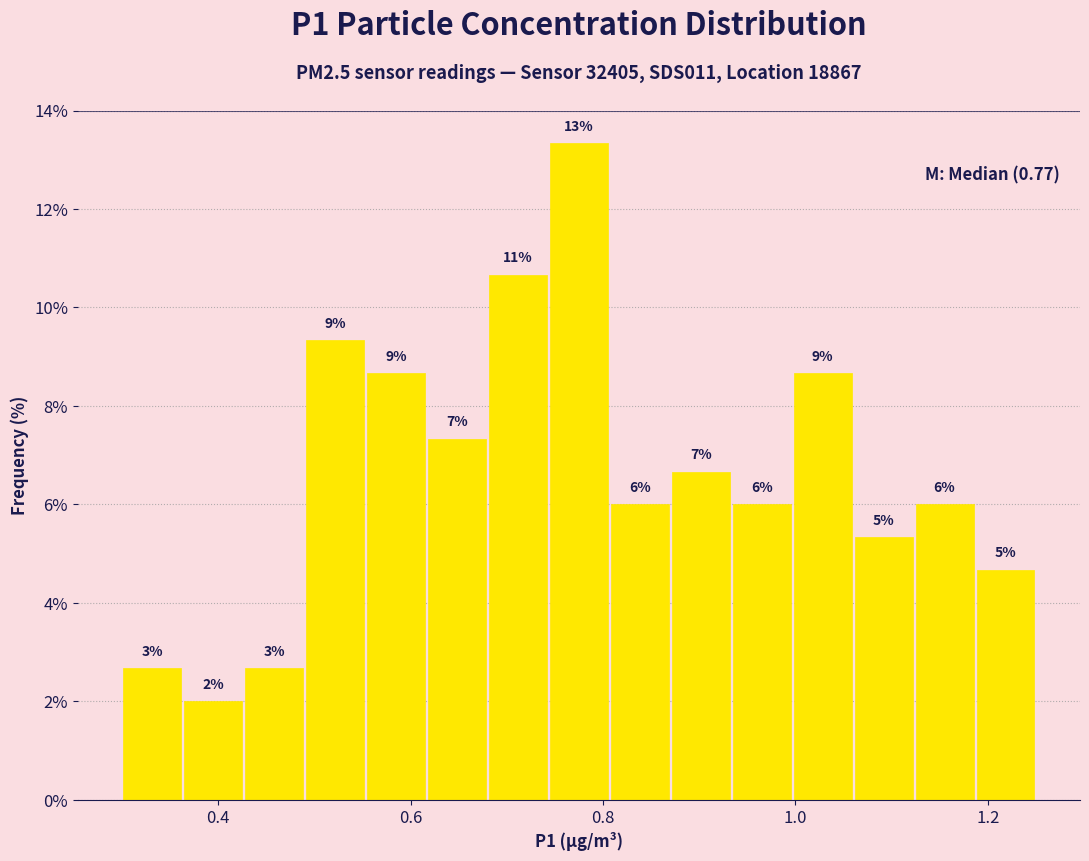

Read against the x-axis, roughly where is the centre of the tallest bar?

0.78